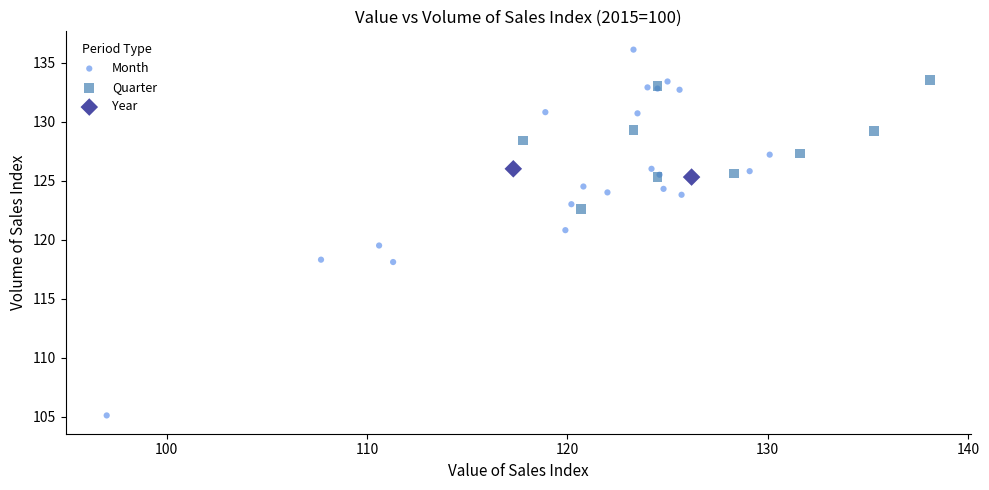

Which series reaches the minimum Y coordinate?

Month